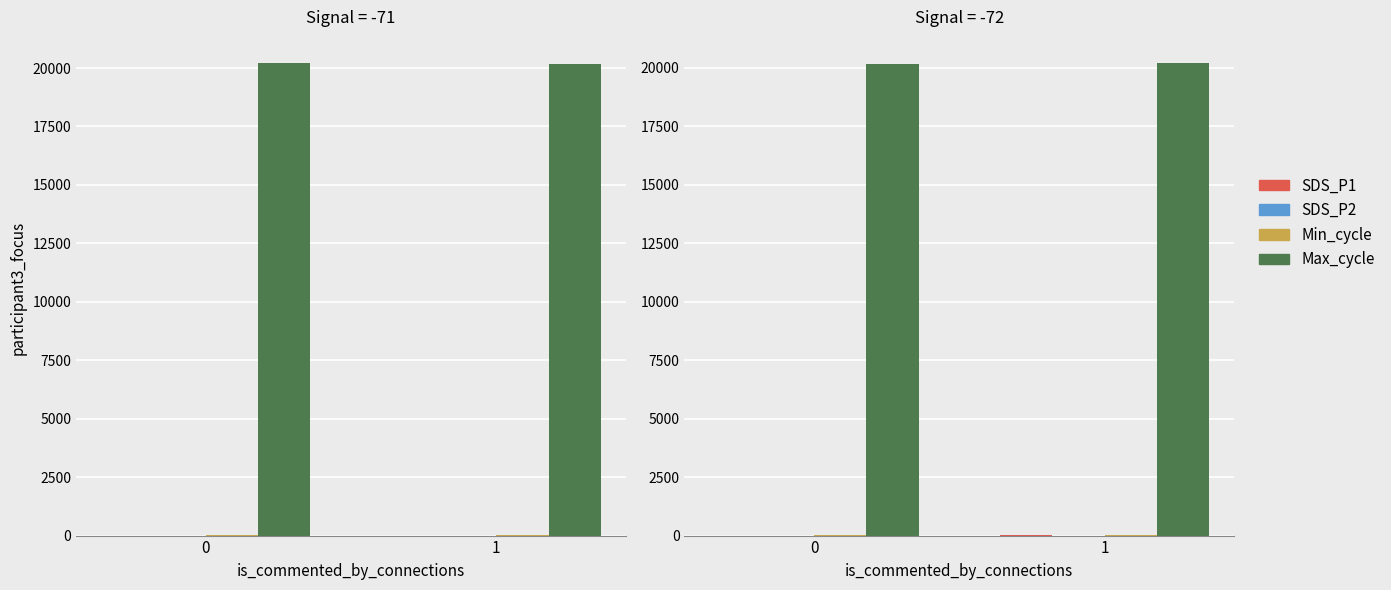

At which category is the sum across all series the highest?

1